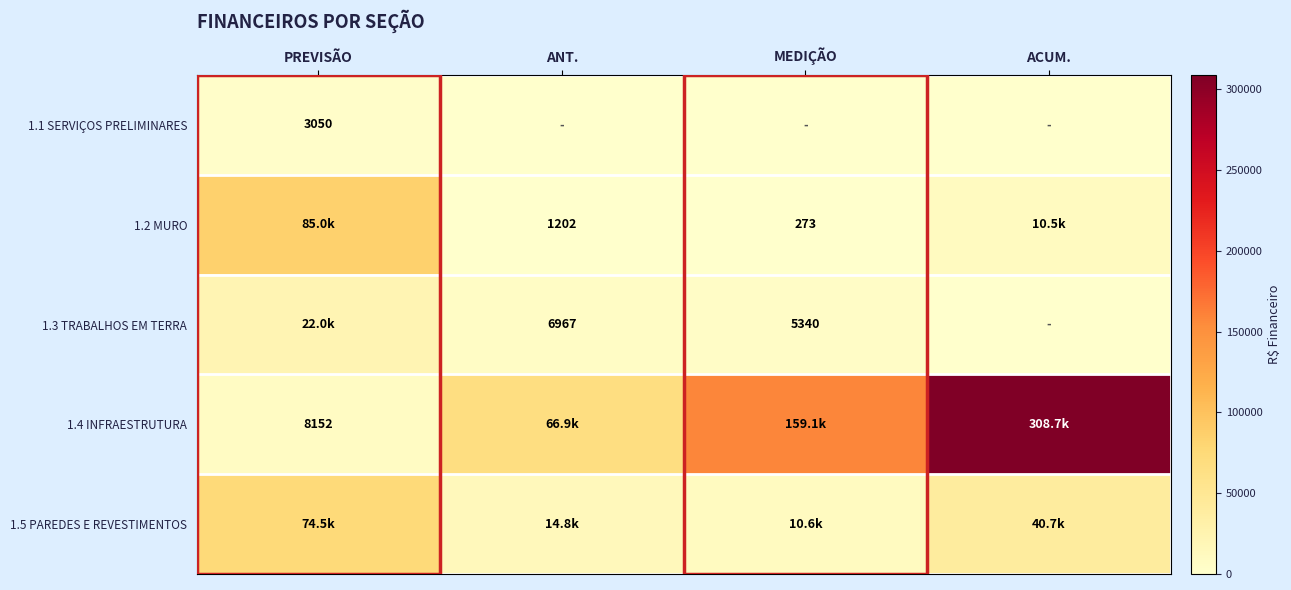

Which category has the lowest value in the 1.5 PAREDES E REVESTIMENTOS series?

MEDIÇÃO